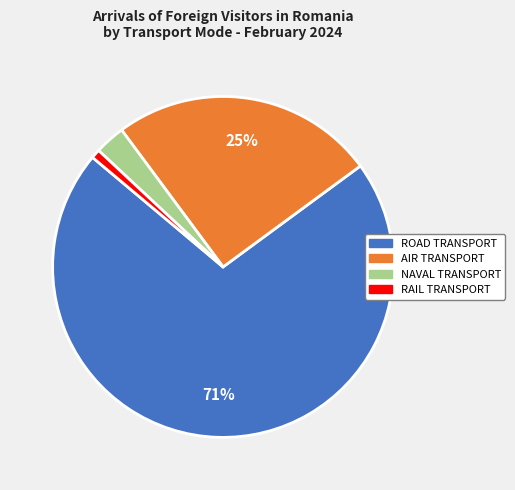

Which category has the smallest portion of the pie?

RAIL TRANSPORT